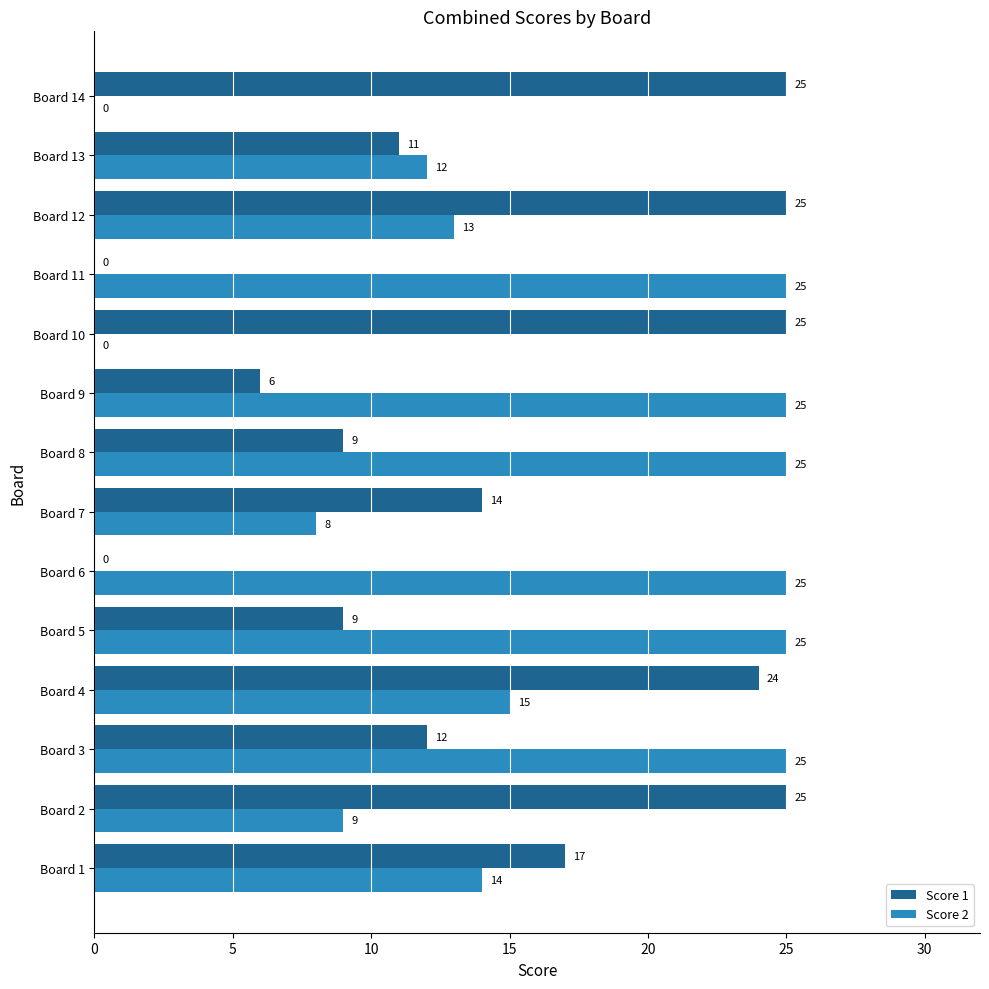

What is the total value across all series at Board 10?

25